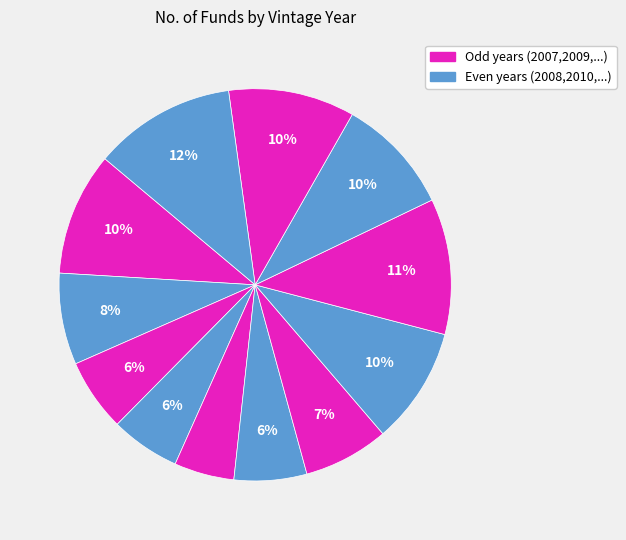

How many segments does this pie chart have?

12